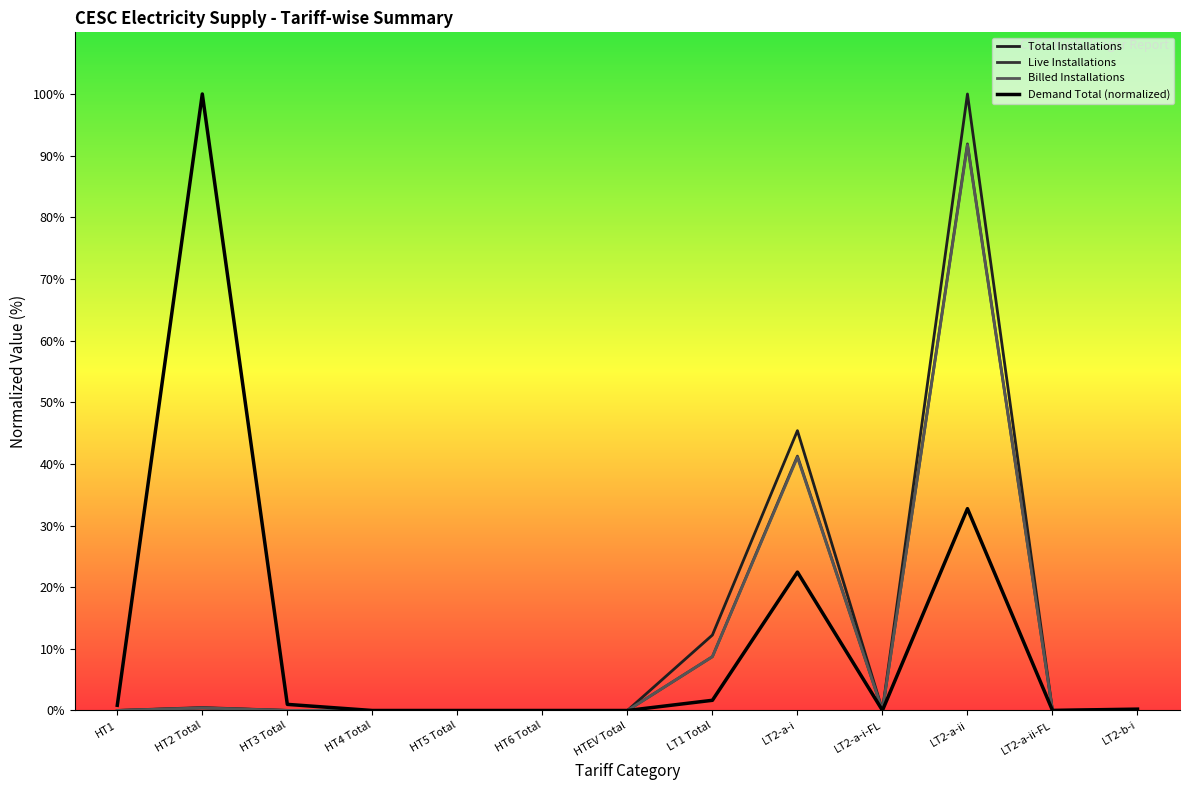

The Total Installations series shows 12.2 at LT1 Total. True or false?

True